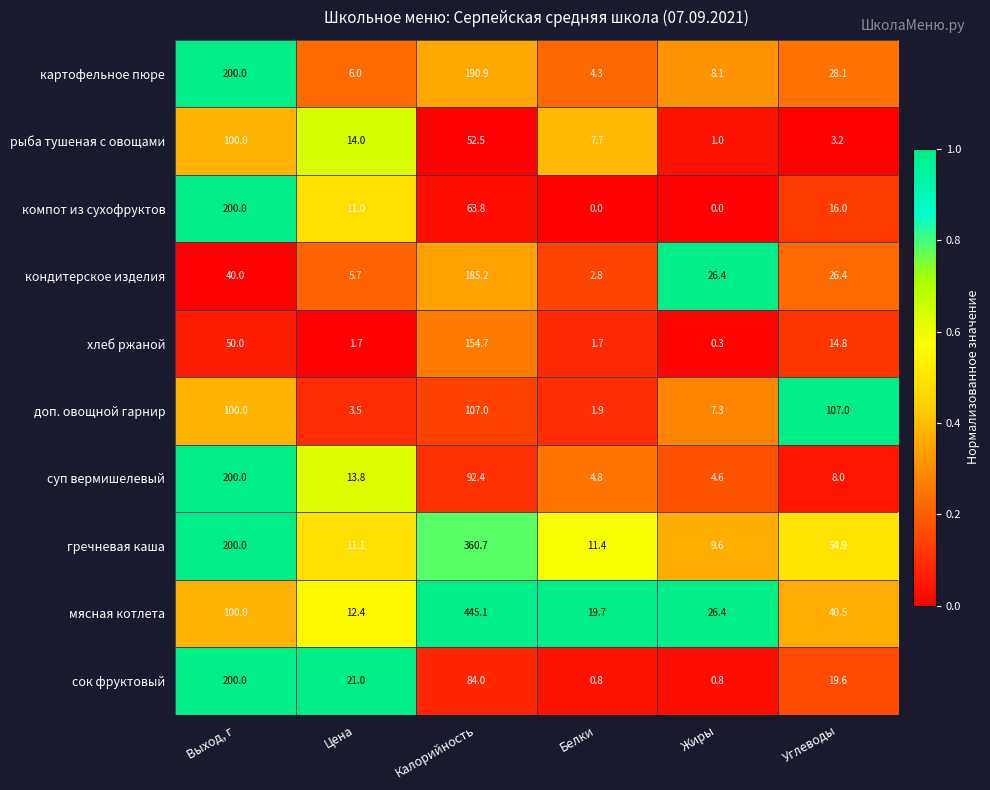

At which category is the sum across all series the highest?

Калорийность